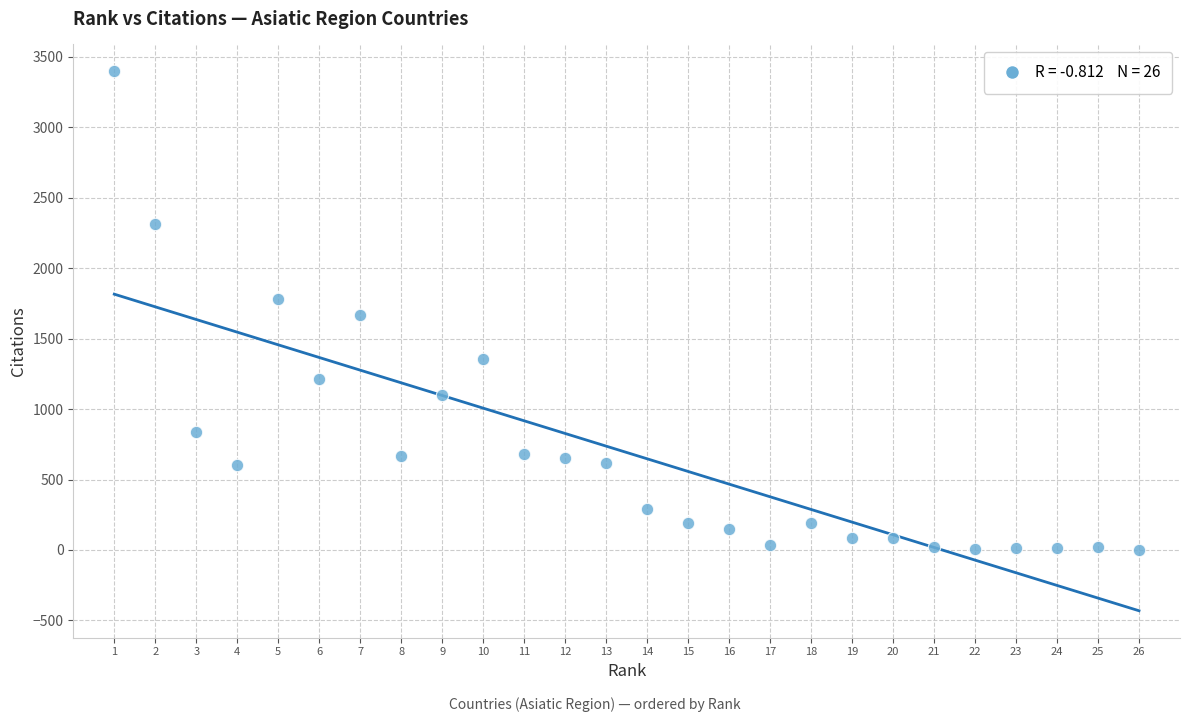

What is the range of X values (max minus min)?

25